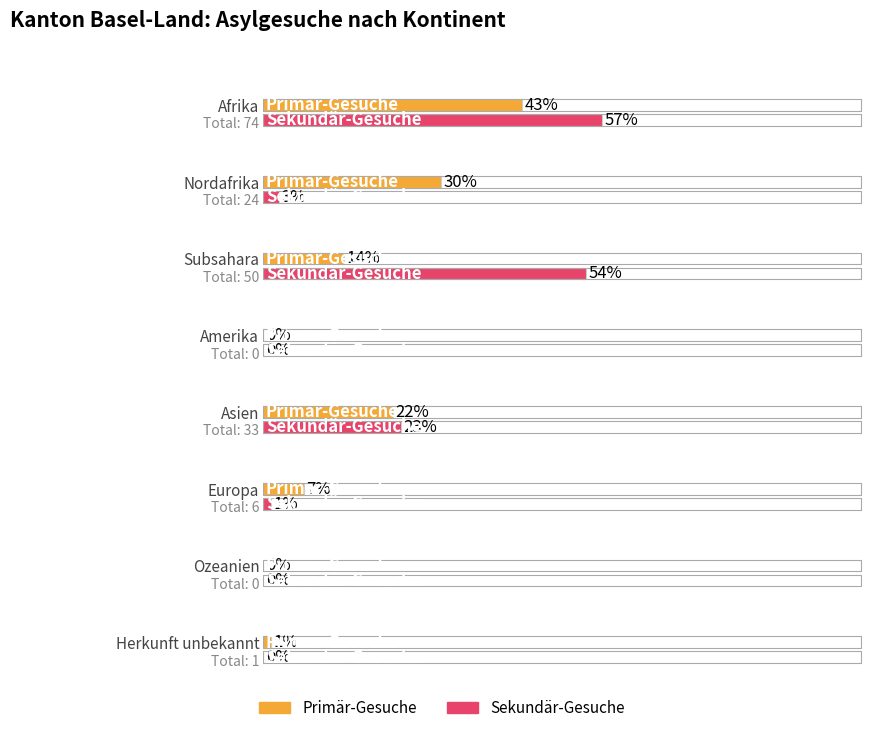

Reading right to left, what are all the values shown in this chart?

Primär-Gesuche: 1	0	5	16	0	10	22	32
Sekundär-Gesuche: 0	0	1	17	0	40	2	42